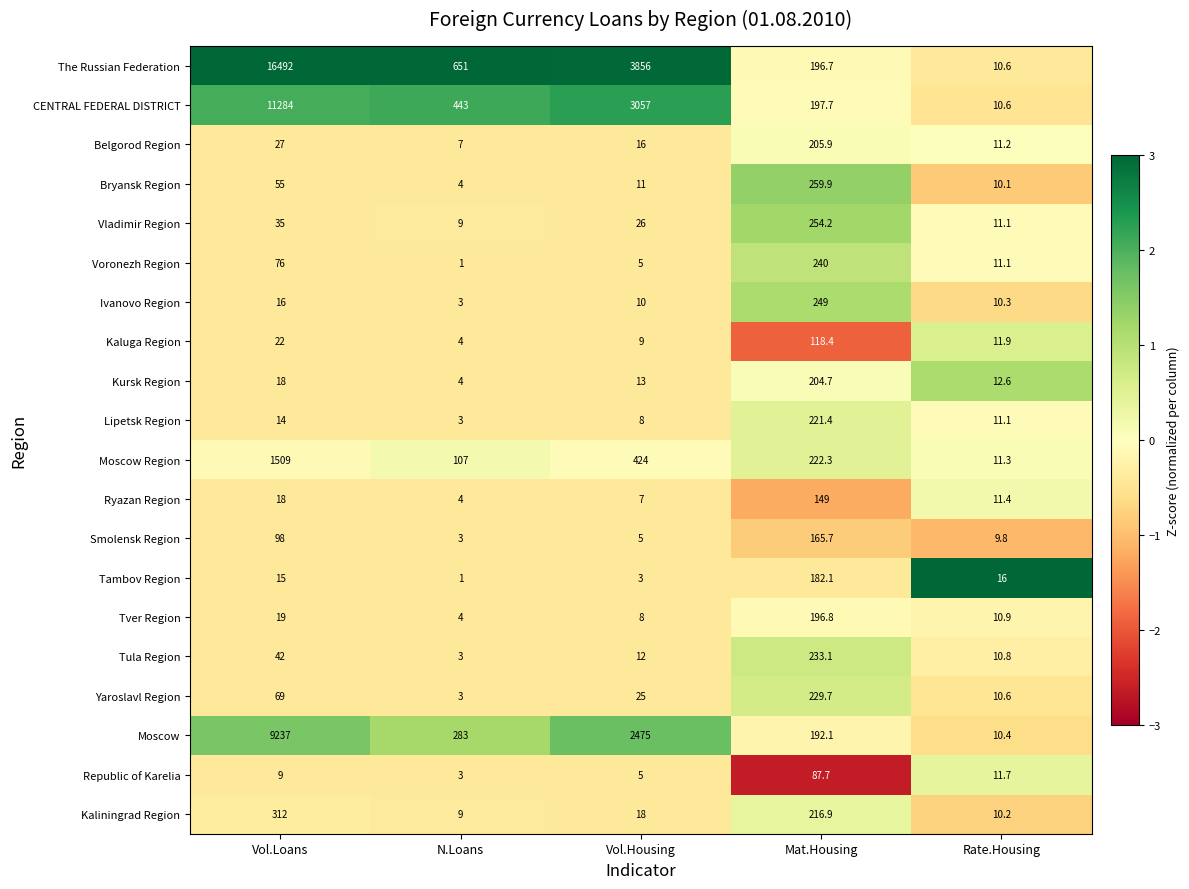

How many series are shown in this chart?

20